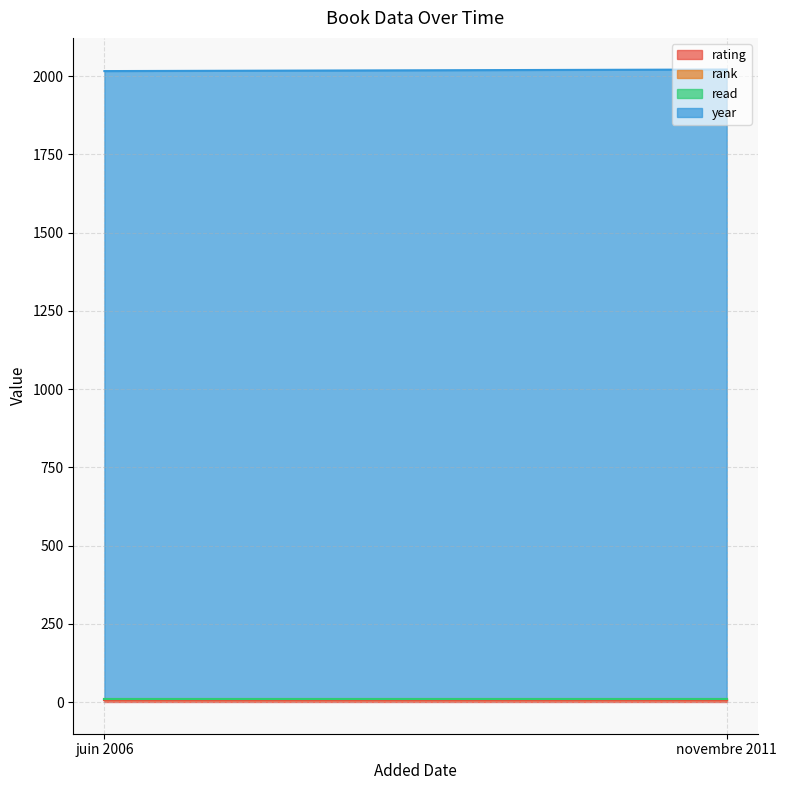

What is the difference between the highest and lowest values at juin 2006?

2005